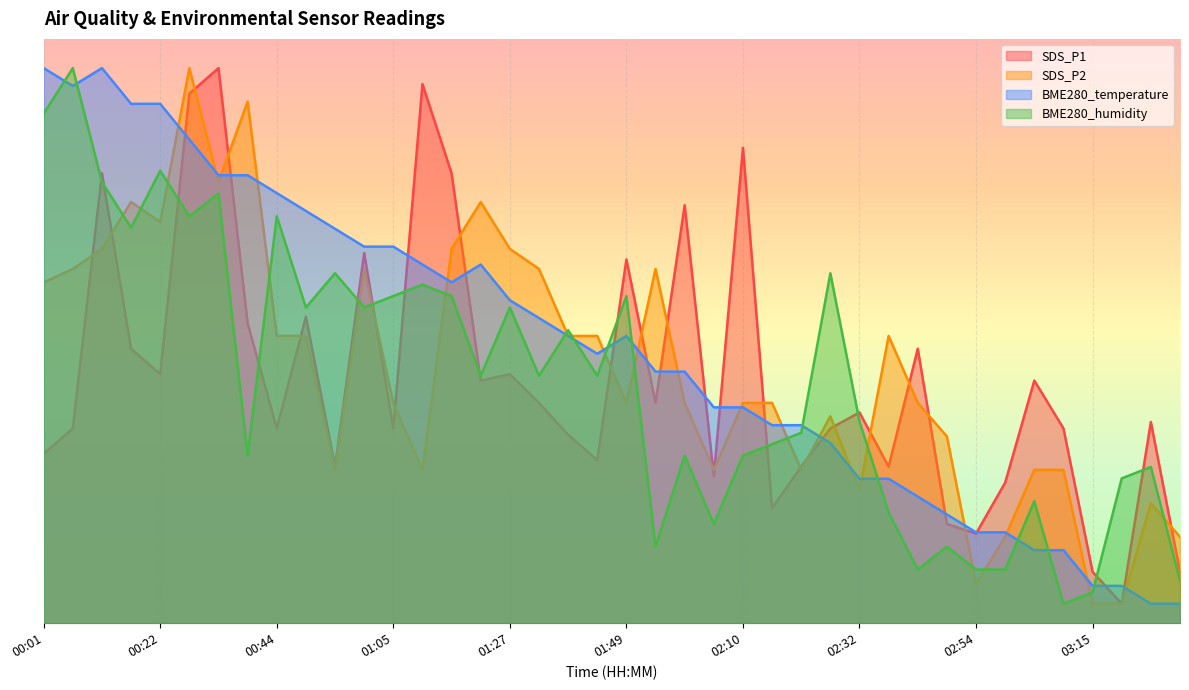

What are all the series names shown in the legend?

SDS_P1, SDS_P2, BME280_temperature, BME280_humidity